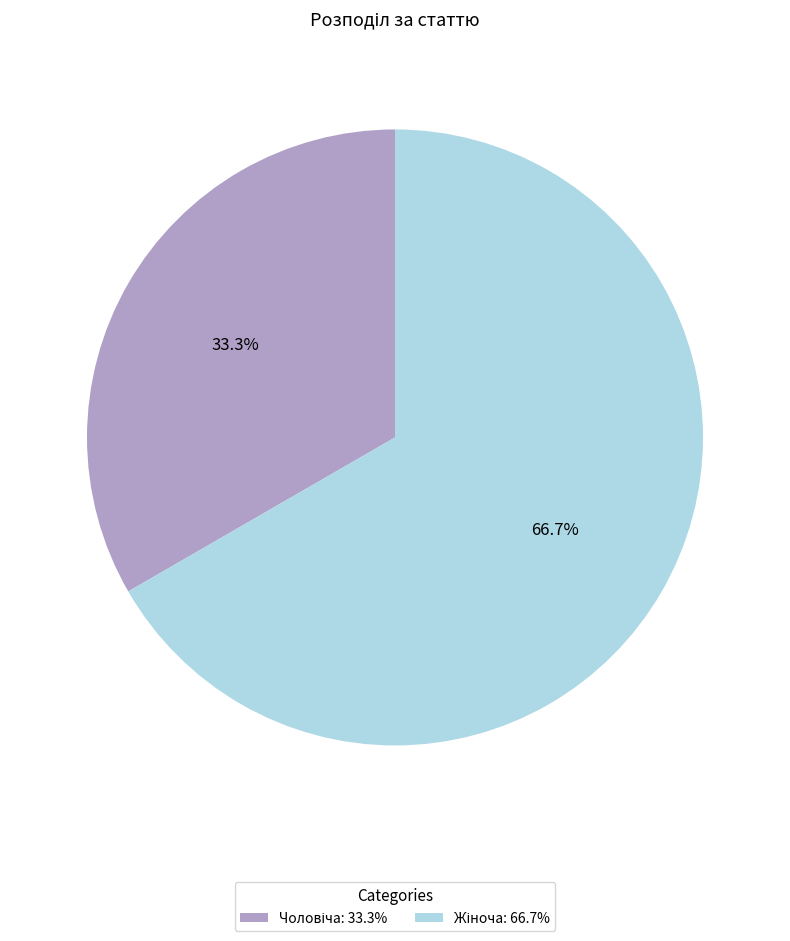

To the nearest percent, what portion does Чоловіча represent?

33%